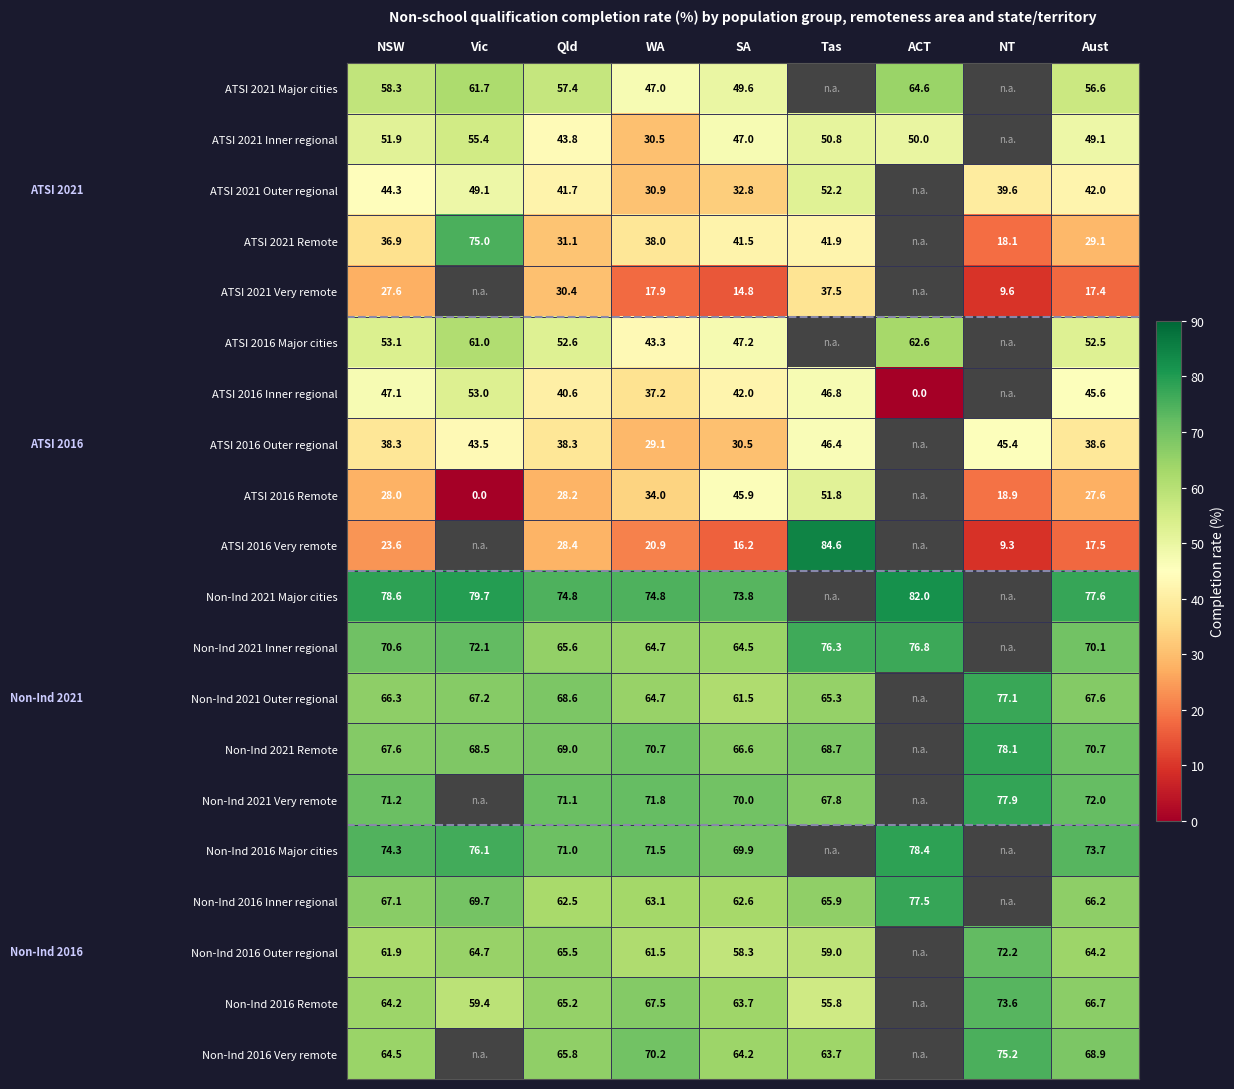

The ATSI 2021 Major cities series shows 42.6 at ACT. True or false?

False